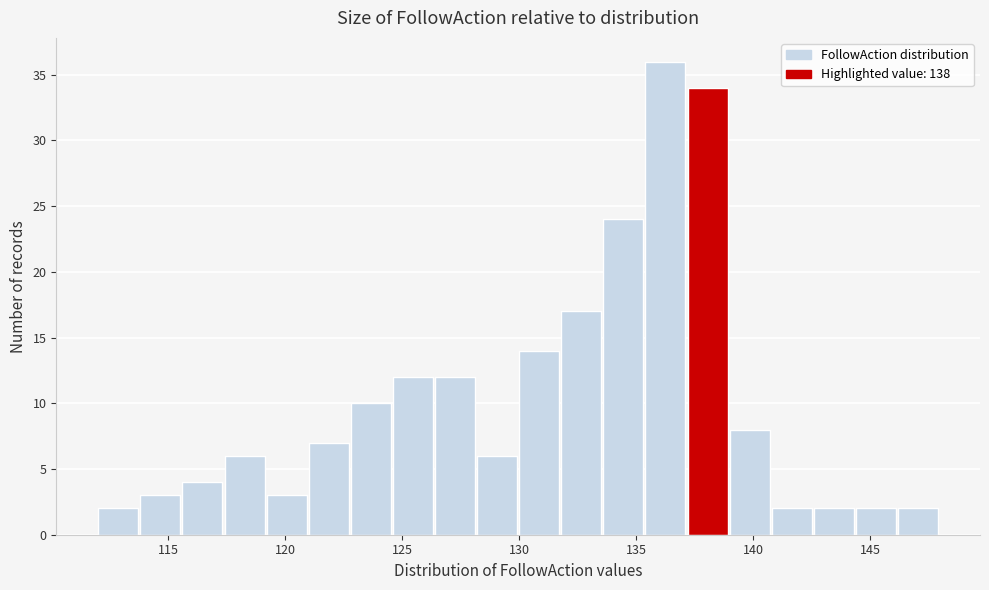

Around what value on the x-axis is the tallest bar? Give the approximate position of its centre, as read against the axis.

136.5